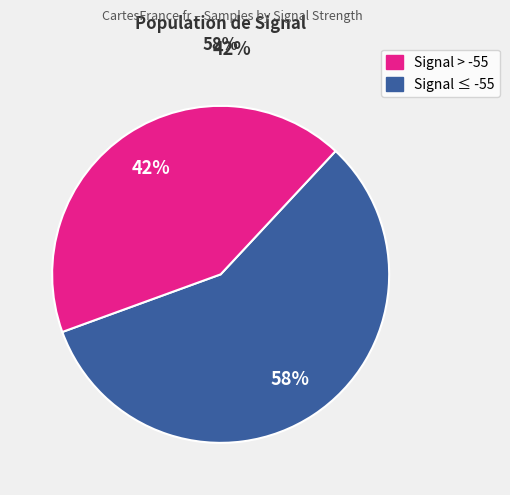

Does any single category account for the majority?

Yes